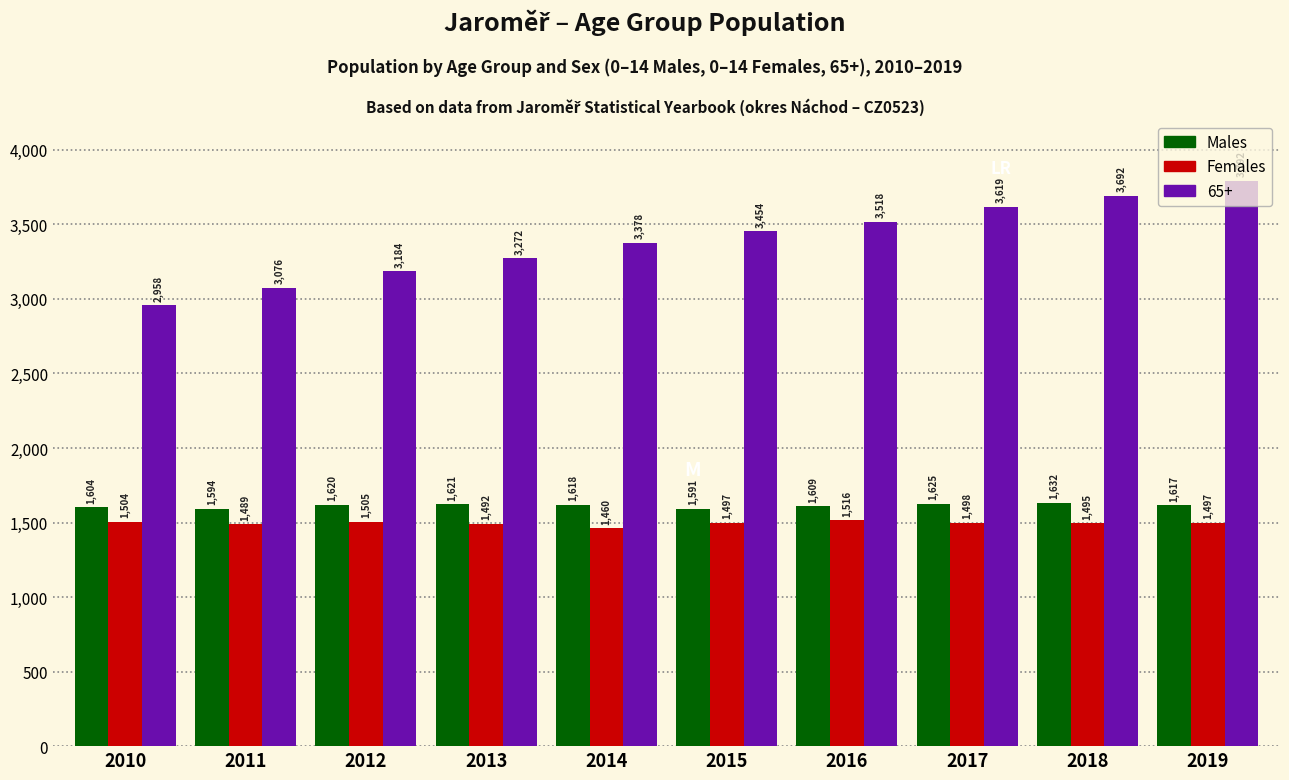

What is the difference between the maximum and minimum values in the Females series?

56